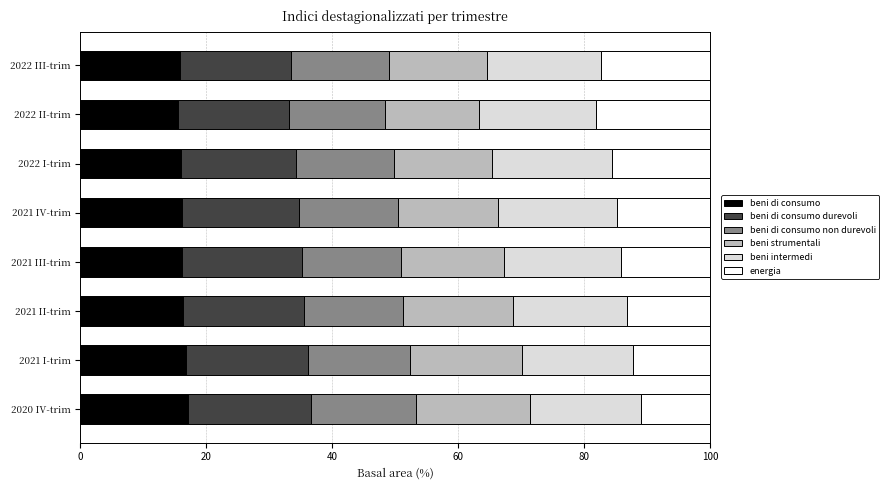

What is the total value across all series at 2022 III-trim?

100.0